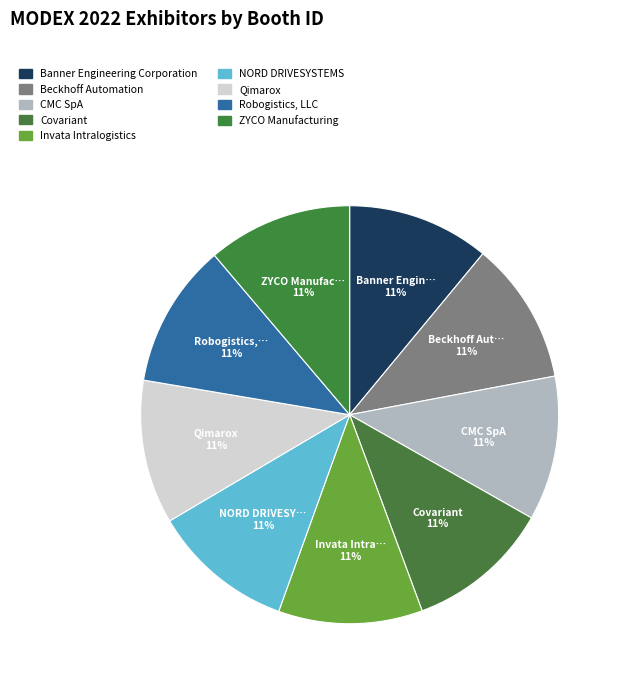

The Qimarox slice represents 11% of the pie. True or false?

True